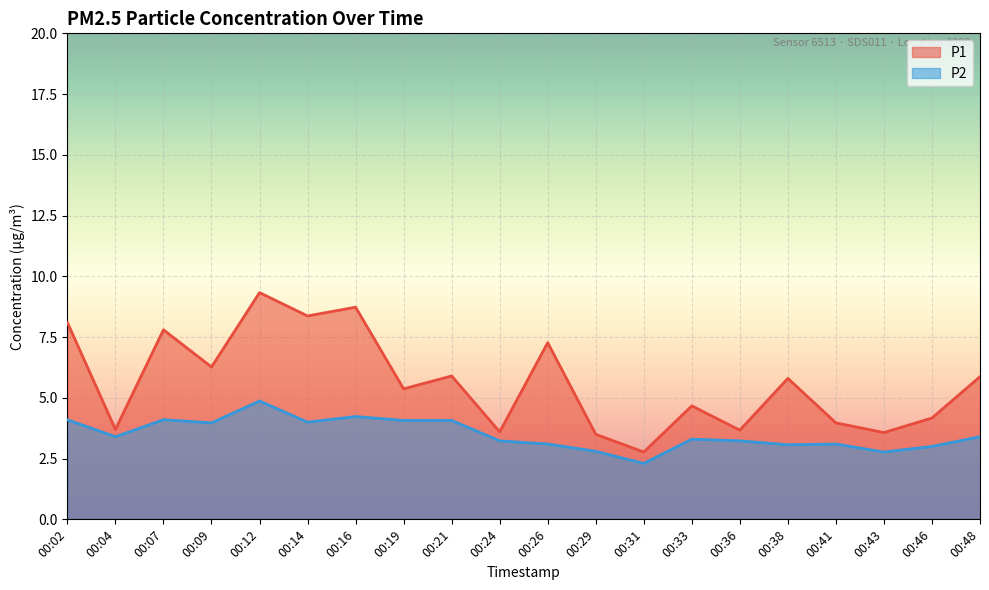

Reading right to left, transcribe all the data shown in this chart.

P1: 00:48=5.9	00:46=4.2	00:43=3.6	00:41=4.0	00:38=5.8	00:36=3.7	00:33=4.7	00:31=2.8	00:29=3.5	00:26=7.3	00:24=3.6	00:21=5.9	00:19=5.4	00:16=8.7	00:14=8.4	00:12=9.3	00:09=6.3	00:07=7.8	00:04=3.7	00:02=8.1
P2: 00:48=3.4	00:46=3.0	00:43=2.8	00:41=3.1	00:38=3.1	00:36=3.2	00:33=3.3	00:31=2.3	00:29=2.8	00:26=3.1	00:24=3.2	00:21=4.1	00:19=4.1	00:16=4.2	00:14=4.0	00:12=4.9	00:09=4.0	00:07=4.1	00:04=3.4	00:02=4.1